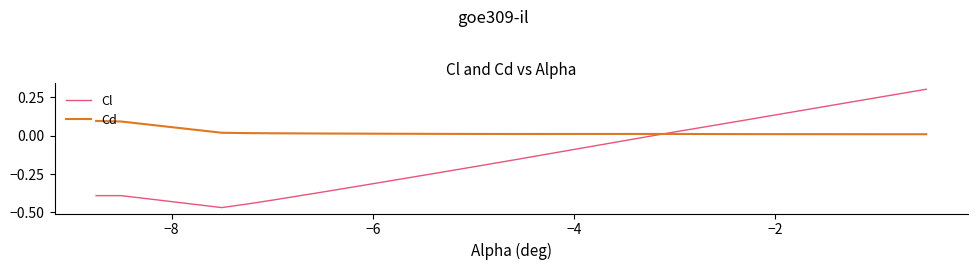

Which series has the widest spread of values?

Cl